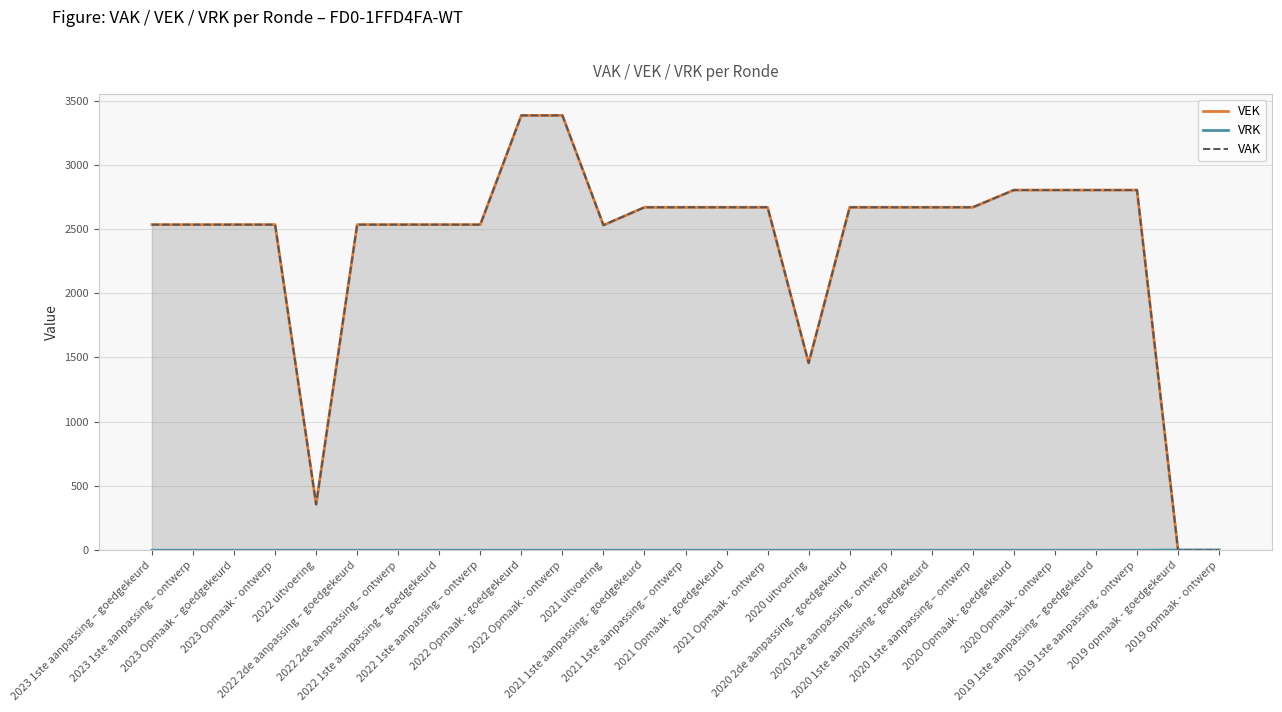

Between 2020 2de aanpassing - ontwerp and 2019 1ste aanpassing - ontwerp, which series saw the biggest shift?

VEK